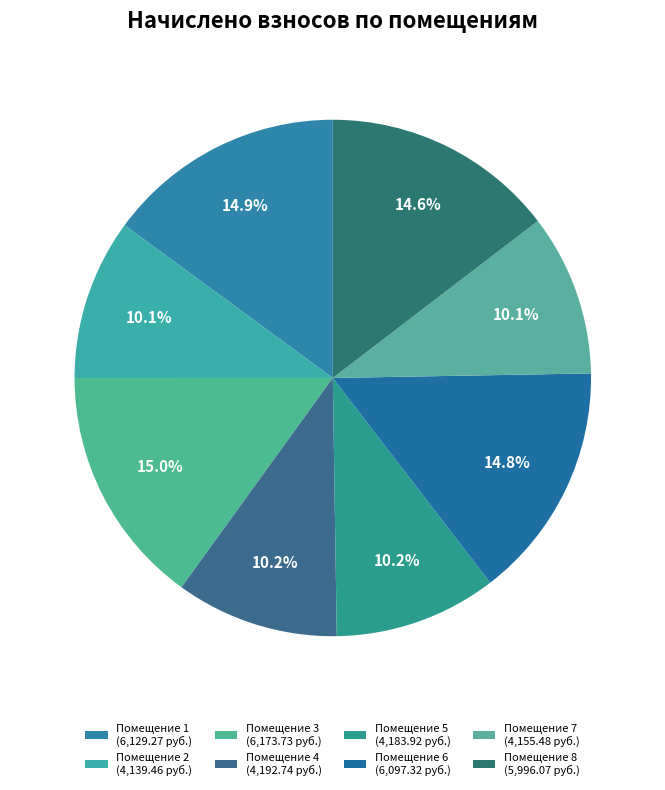

Count the number of slices in the pie.

8